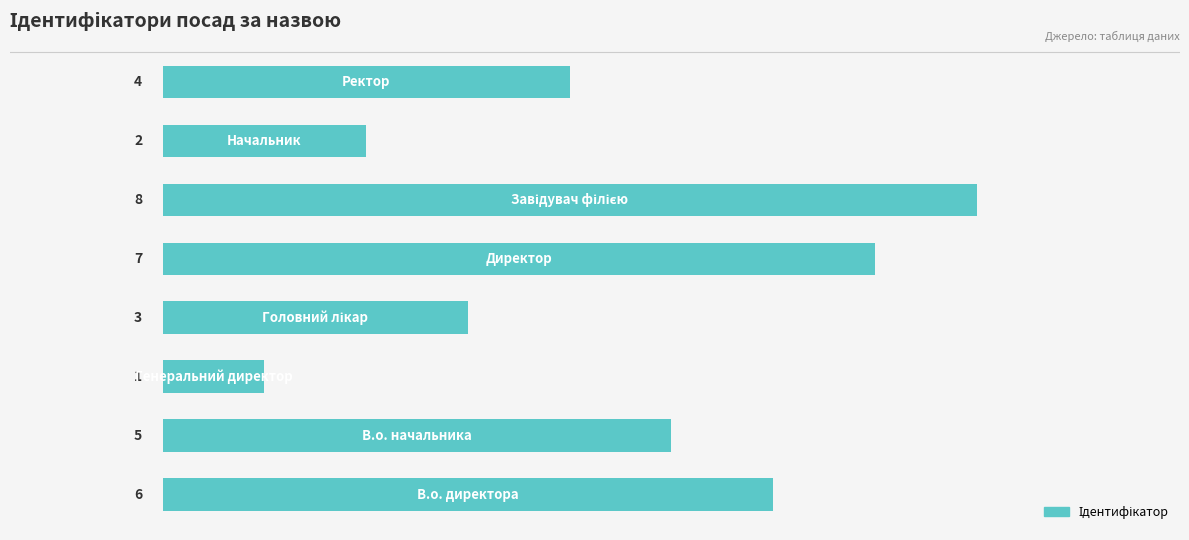

How many values are below 5?

4